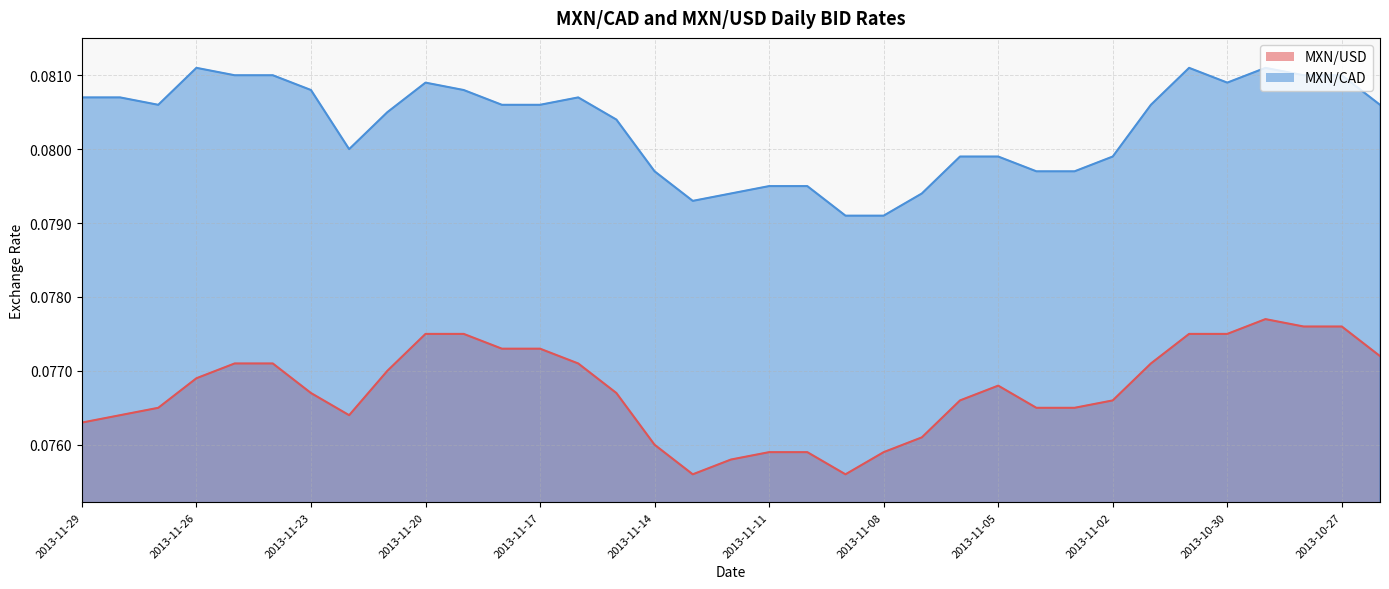

Reading left to right, list all the values displayed in this chart.

MXN/USD: 2013-11-29=0.1	2013-11-28=0.1	2013-11-27=0.1	2013-11-26=0.1	2013-11-25=0.1	2013-11-24=0.1	2013-11-23=0.1	2013-11-22=0.1	2013-11-21=0.1	2013-11-20=0.1	2013-11-19=0.1	2013-11-18=0.1	2013-11-17=0.1	2013-11-16=0.1	2013-11-15=0.1	2013-11-14=0.1	2013-11-13=0.1	2013-11-12=0.1	2013-11-11=0.1	2013-11-10=0.1	2013-11-09=0.1	2013-11-08=0.1	2013-11-07=0.1	2013-11-06=0.1	2013-11-05=0.1	2013-11-04=0.1	2013-11-03=0.1	2013-11-02=0.1	2013-11-01=0.1	2013-10-31=0.1	2013-10-30=0.1	2013-10-29=0.1	2013-10-28=0.1	2013-10-27=0.1	2013-10-26=0.1
MXN/CAD: 2013-11-29=0.1	2013-11-28=0.1	2013-11-27=0.1	2013-11-26=0.1	2013-11-25=0.1	2013-11-24=0.1	2013-11-23=0.1	2013-11-22=0.1	2013-11-21=0.1	2013-11-20=0.1	2013-11-19=0.1	2013-11-18=0.1	2013-11-17=0.1	2013-11-16=0.1	2013-11-15=0.1	2013-11-14=0.1	2013-11-13=0.1	2013-11-12=0.1	2013-11-11=0.1	2013-11-10=0.1	2013-11-09=0.1	2013-11-08=0.1	2013-11-07=0.1	2013-11-06=0.1	2013-11-05=0.1	2013-11-04=0.1	2013-11-03=0.1	2013-11-02=0.1	2013-11-01=0.1	2013-10-31=0.1	2013-10-30=0.1	2013-10-29=0.1	2013-10-28=0.1	2013-10-27=0.1	2013-10-26=0.1